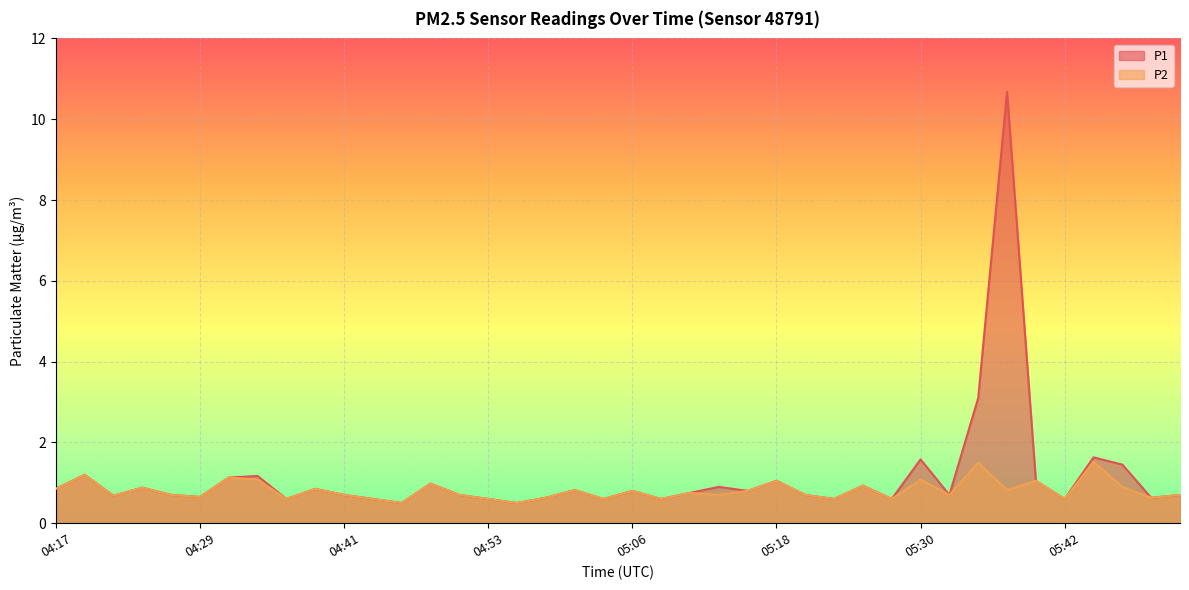

At 05:10, list the series in order from smallest to largest.

P1, P2